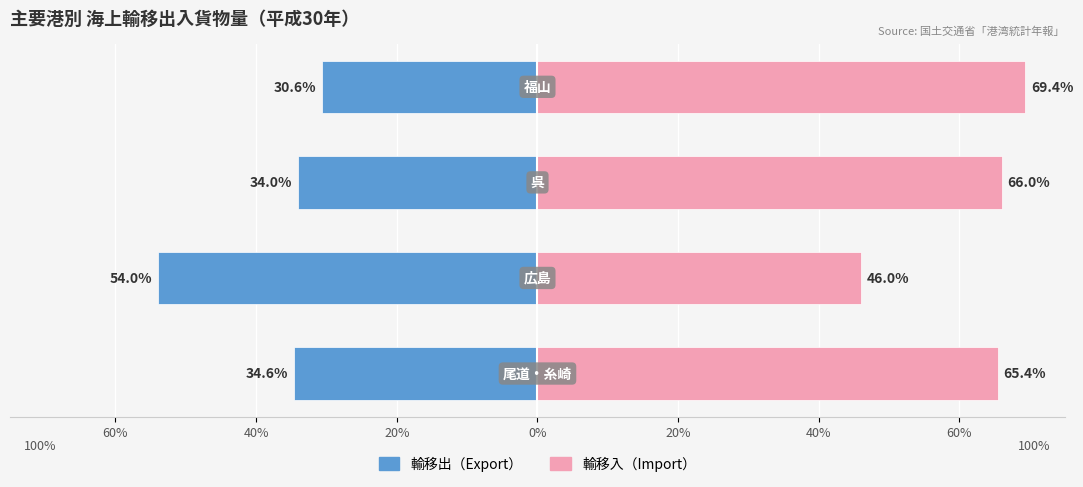

List the series in order of their peak value, highest first.

輸移入（Import）, 輸移出（Export）